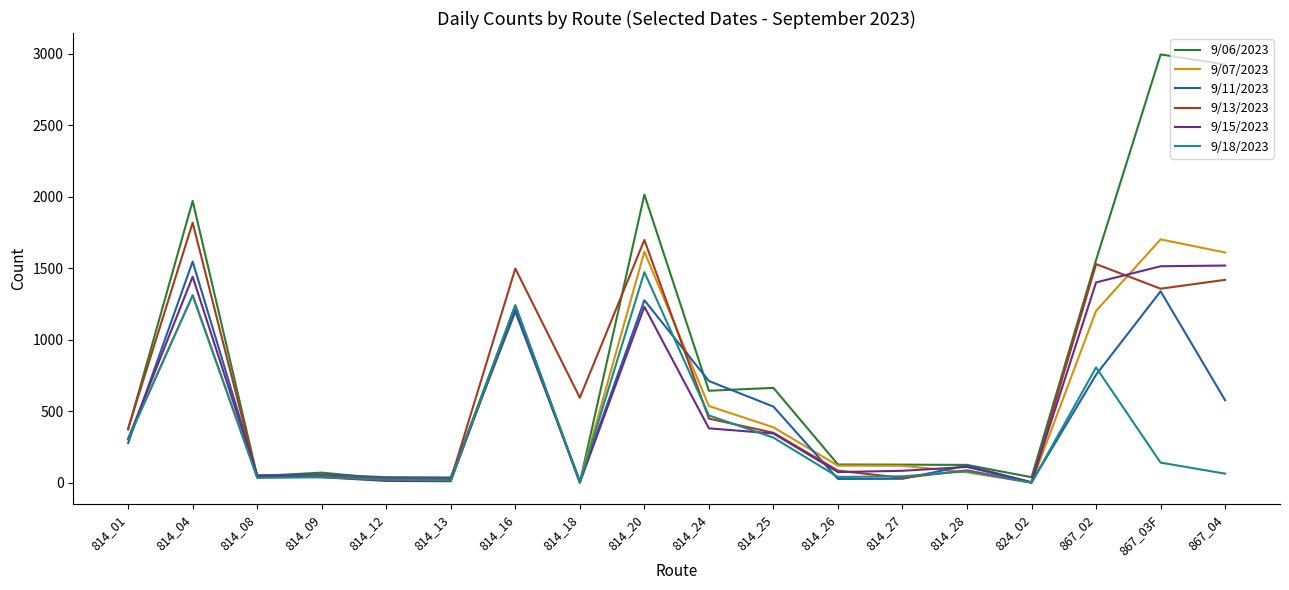

At which category does 9/18/2023 reach its first local peak?

814_04